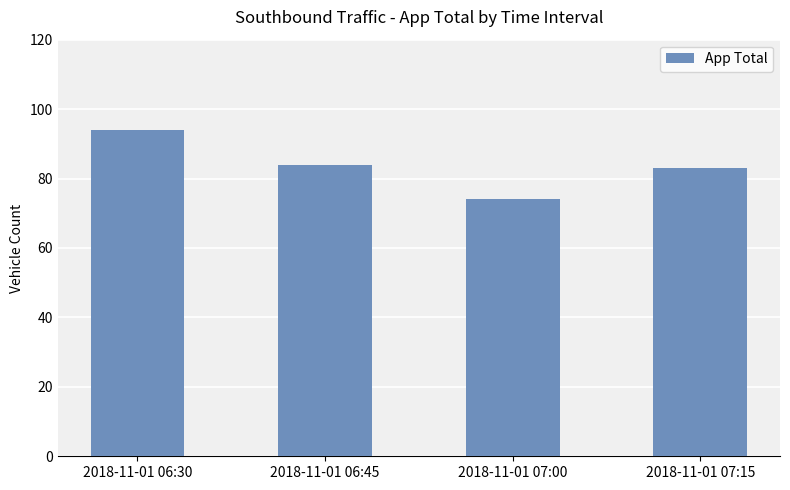

List the labels in order of value, smallest first.

2018-11-01 07:00, 2018-11-01 07:15, 2018-11-01 06:45, 2018-11-01 06:30